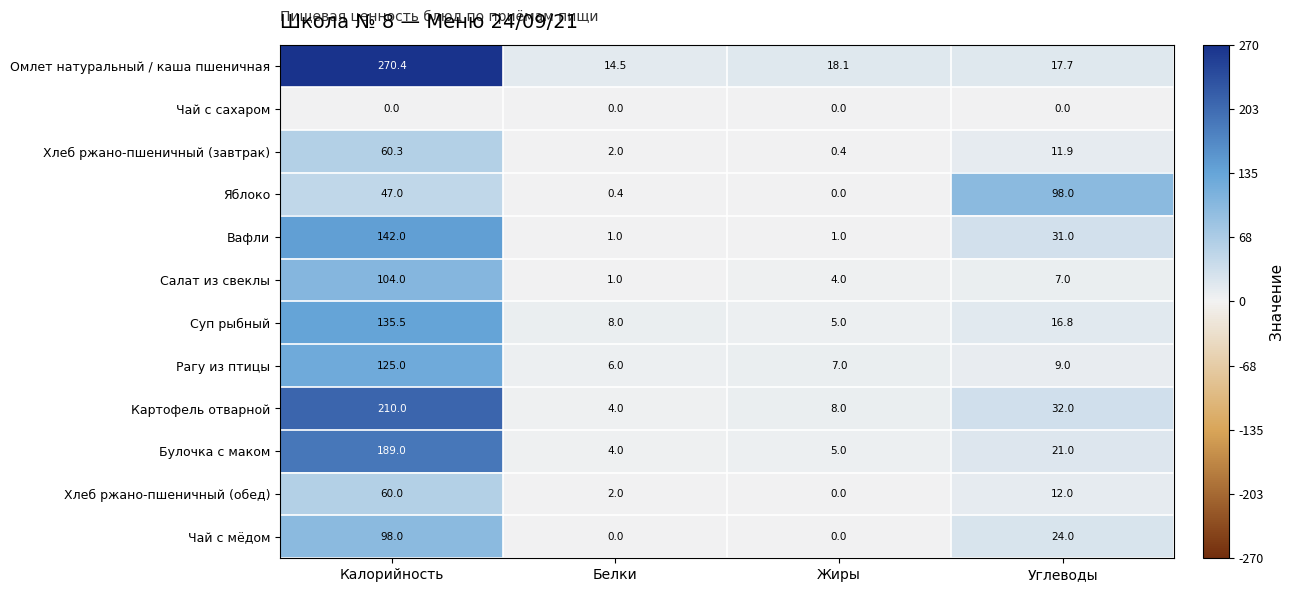

Which category has the highest value in the Чай с мёдом series?

Калорийность